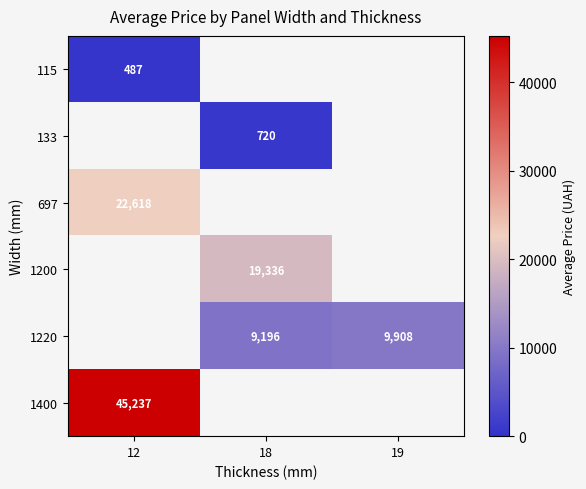

How many data points does each series have?

3